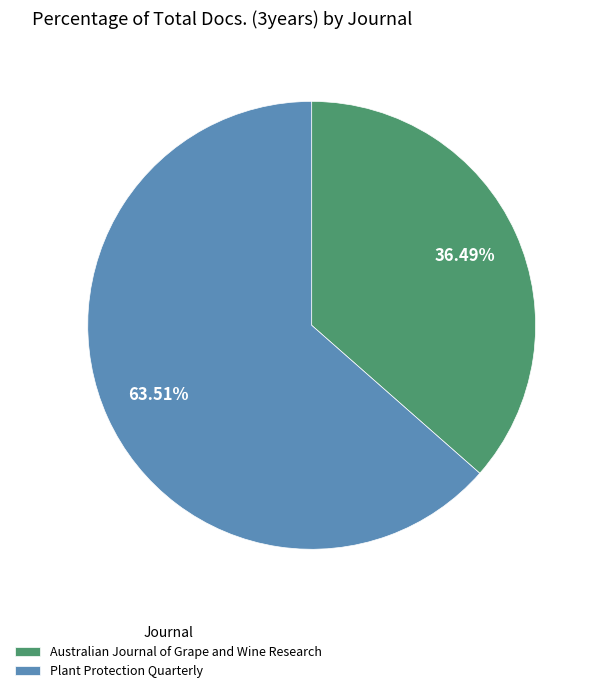

To the nearest percent, what percentage of the pie is Australian Journal of Grape and Wine Research?

36%